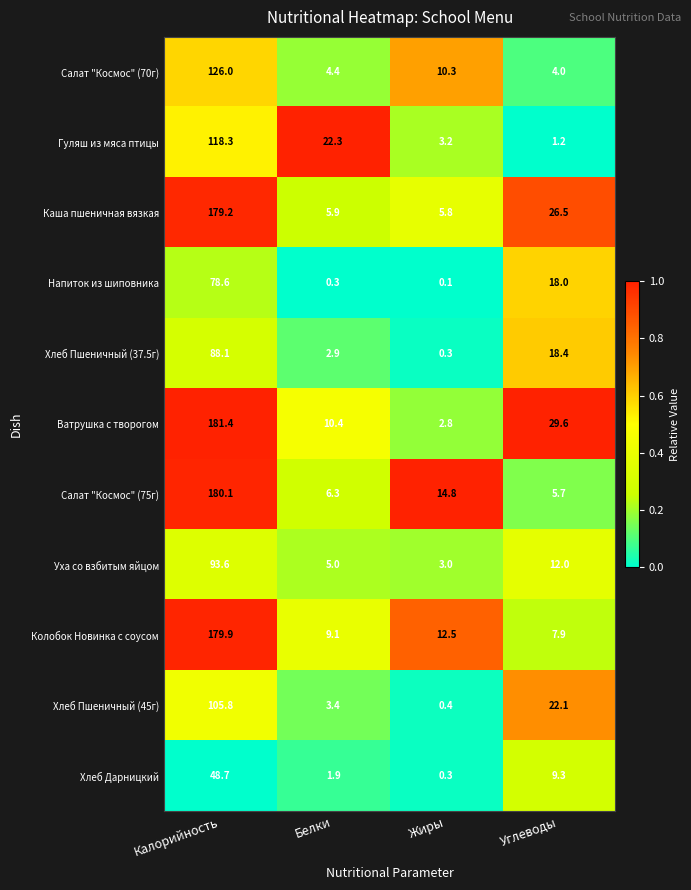

At how many categories does at least one series exceed 0?

4